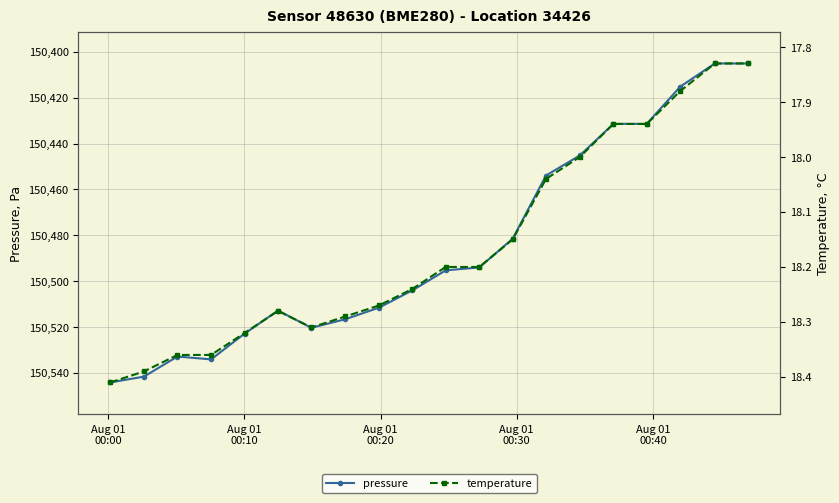

Which series has the largest range (max minus min)?

pressure